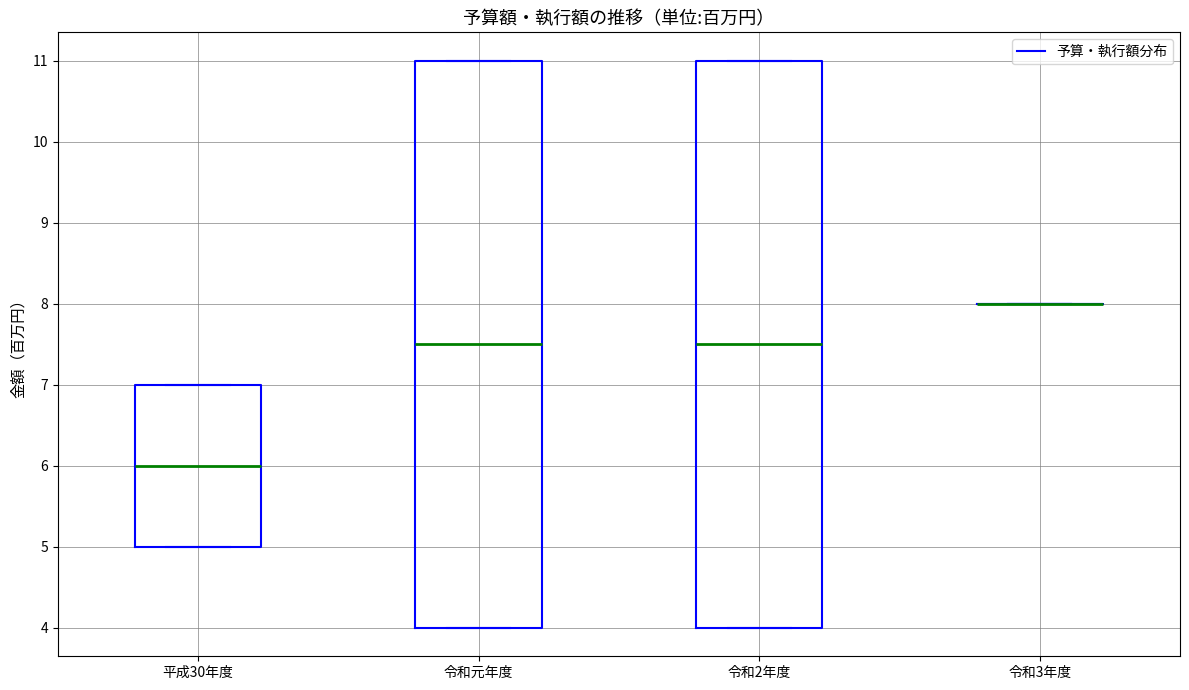

Where is the lower edge of the box for 平成30年度 on the y-axis? The values are not printed on the chart, so give them approximately, as read against the axis.

5.0